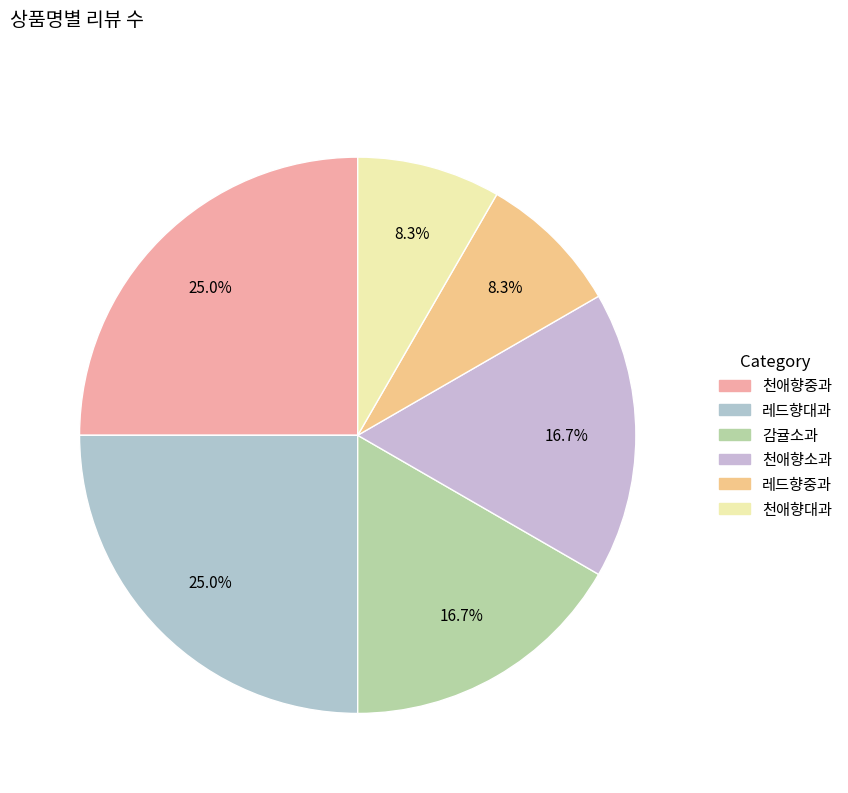

What percentage is NOT represented by 천애향대과?

91.7%